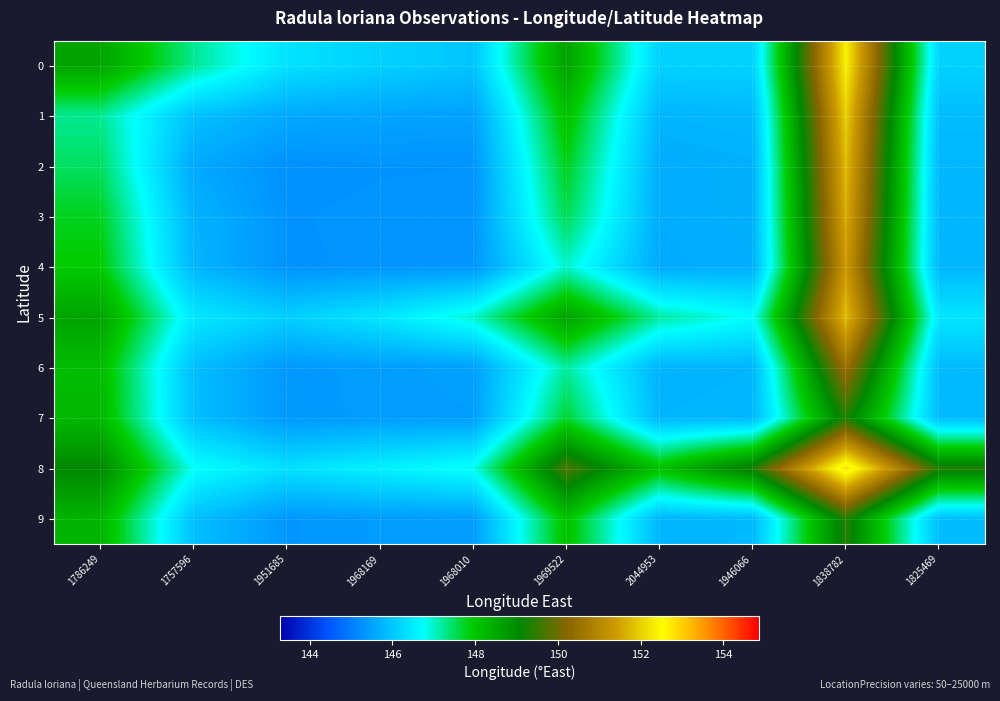

What is the total value across all series at 1946066?

1462.4